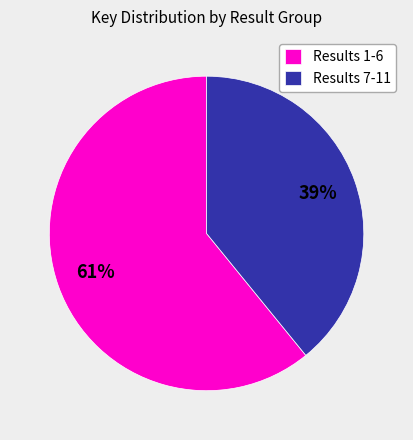

Is there a majority slice in this chart?

Yes